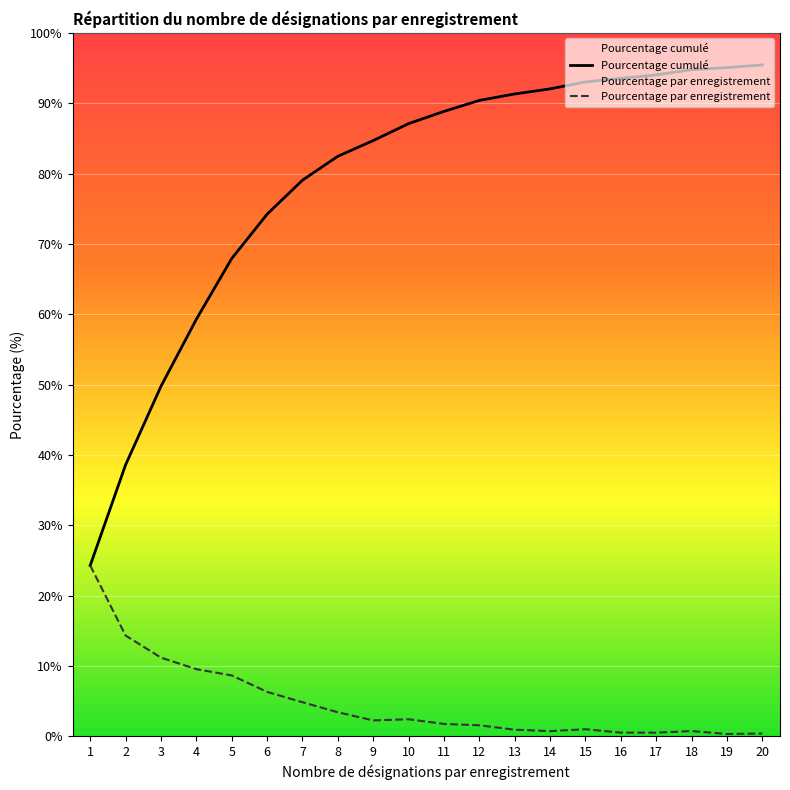

At which category is the sum across all series the highest?

20